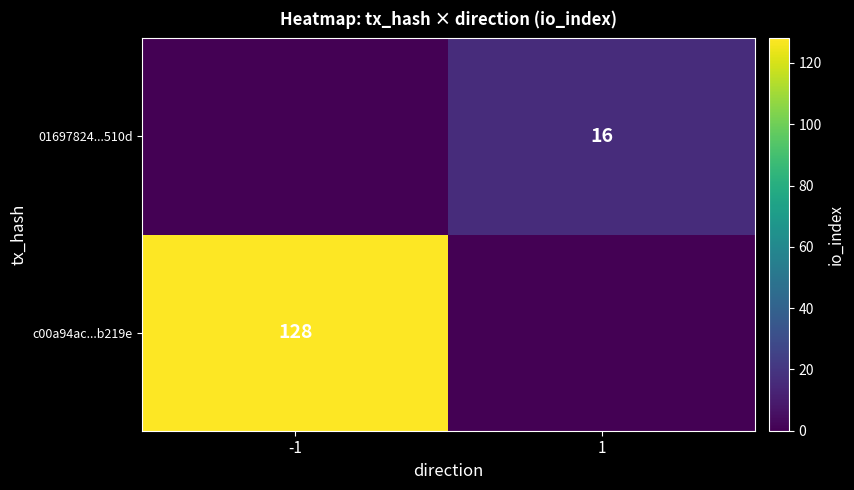

What is the spread (max minus min) of values at -1?

128